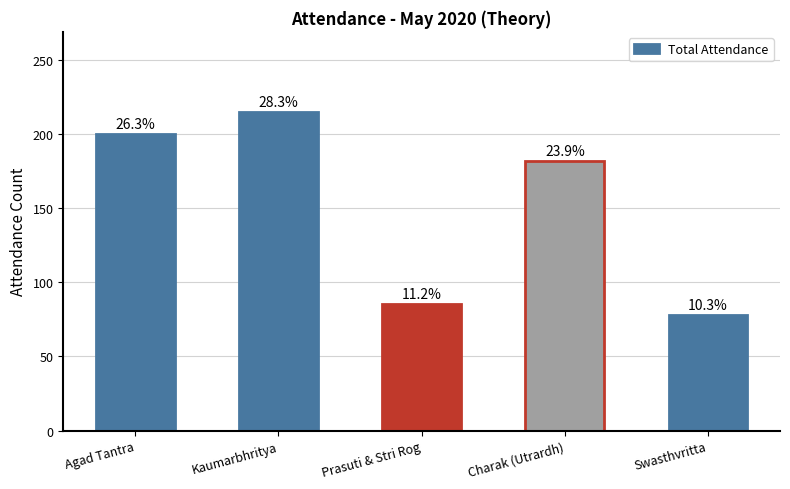

Is it true that the value at Kaumarbhritya is 215?

True